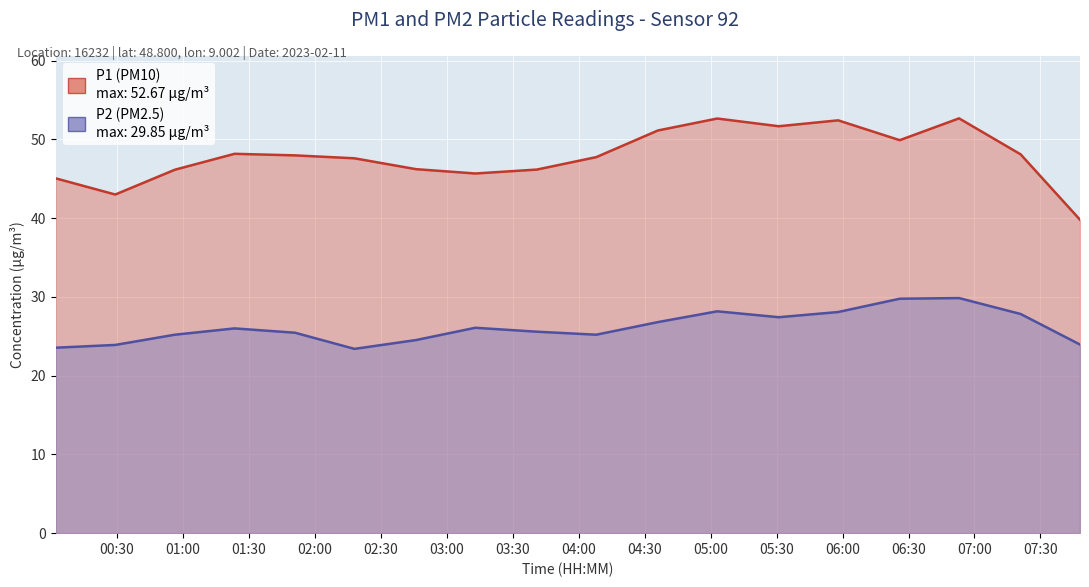

Which series has the largest total across all categories?

P1